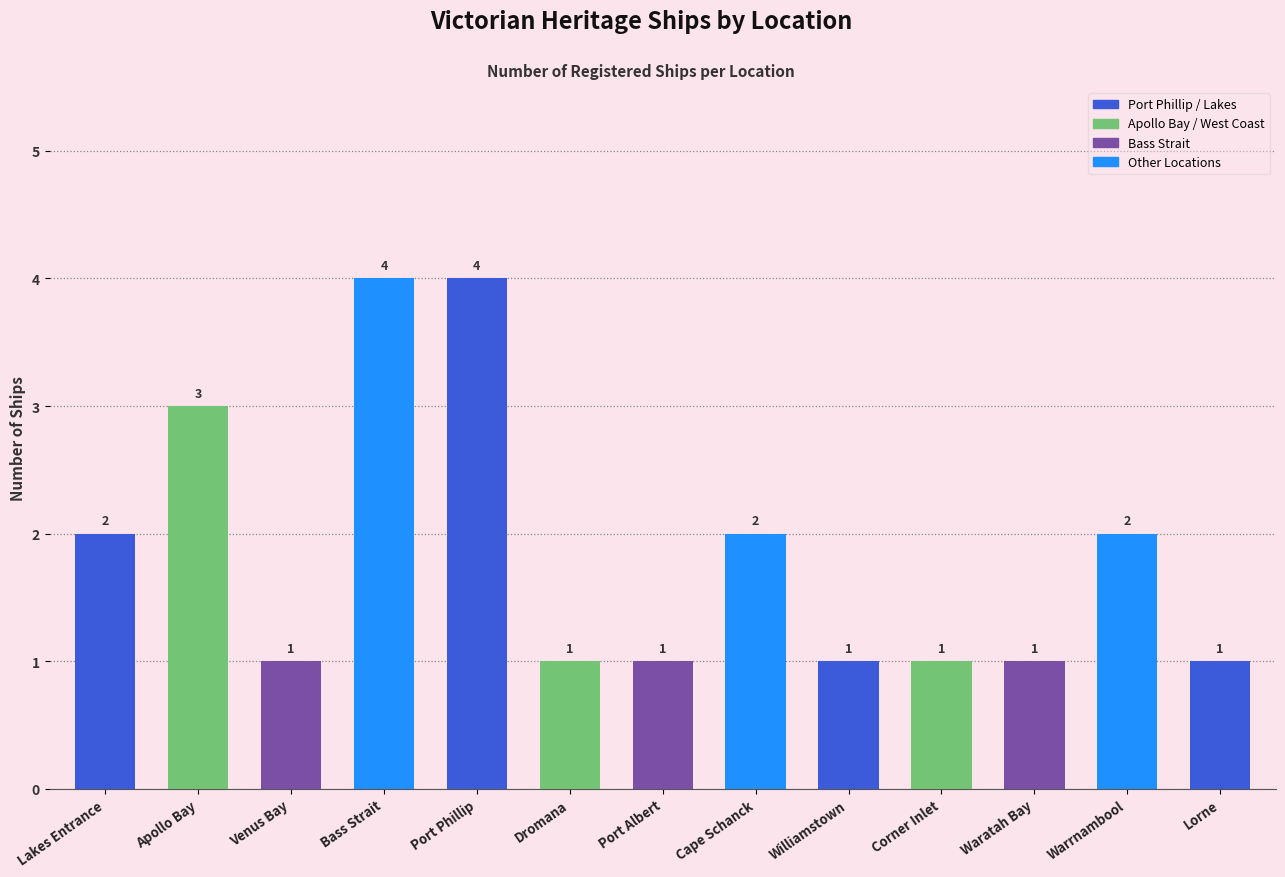

What is the difference between the maximum and minimum values?

3